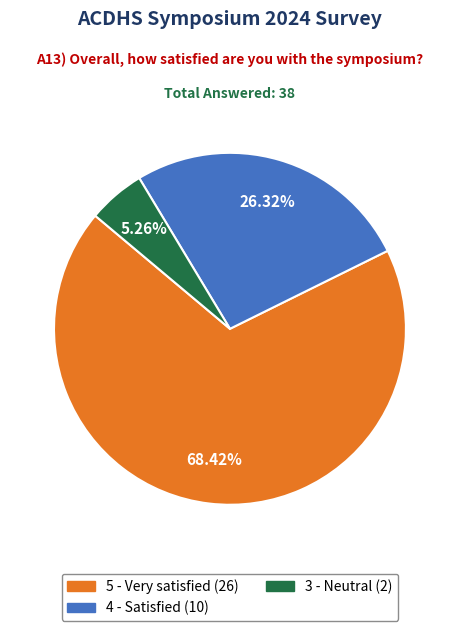

Does any single category account for the majority?

Yes